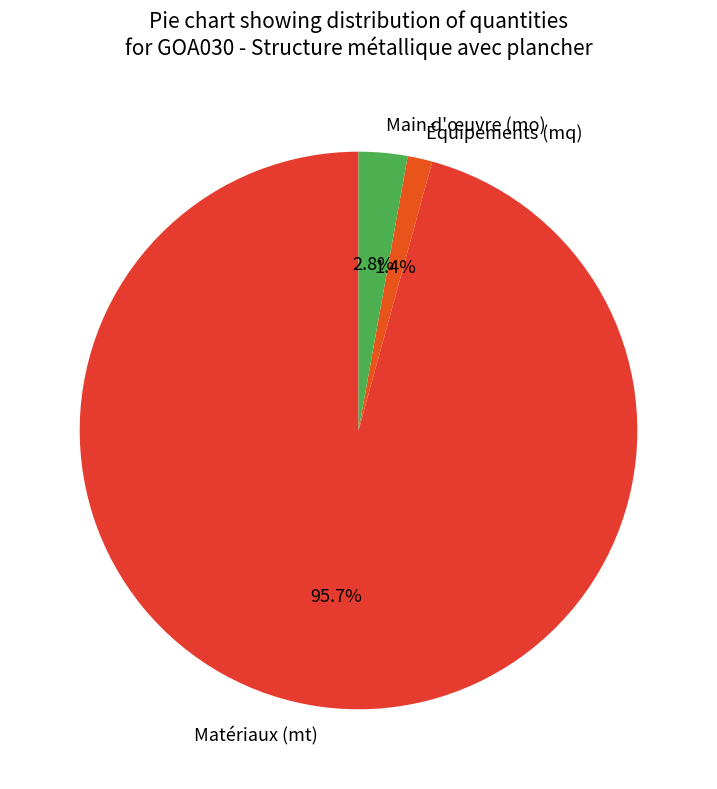

Count the number of slices in the pie.

3